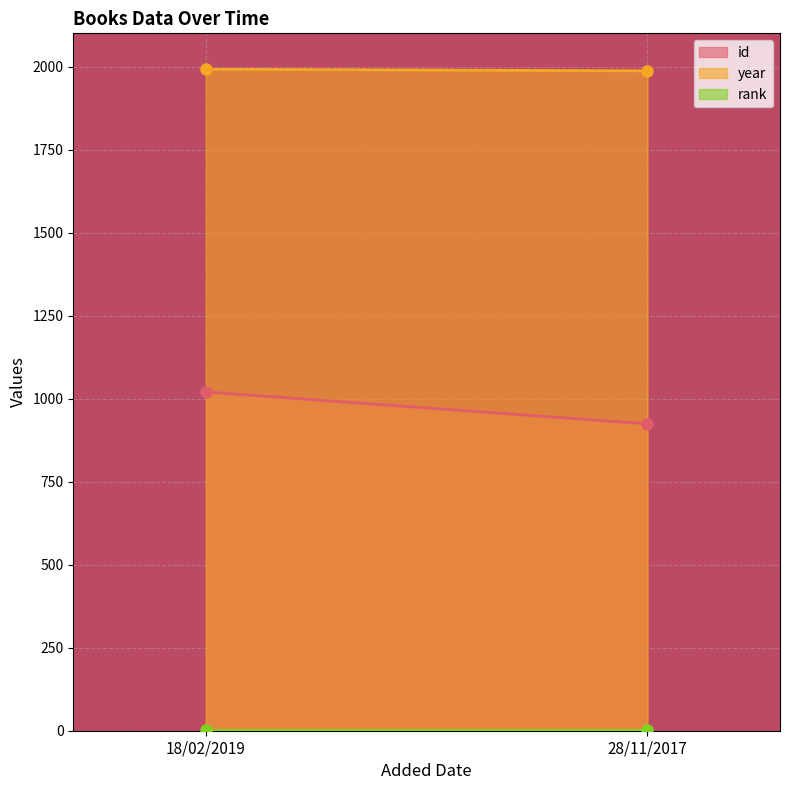

What is the value of the rank point at the 2nd from the left?

1